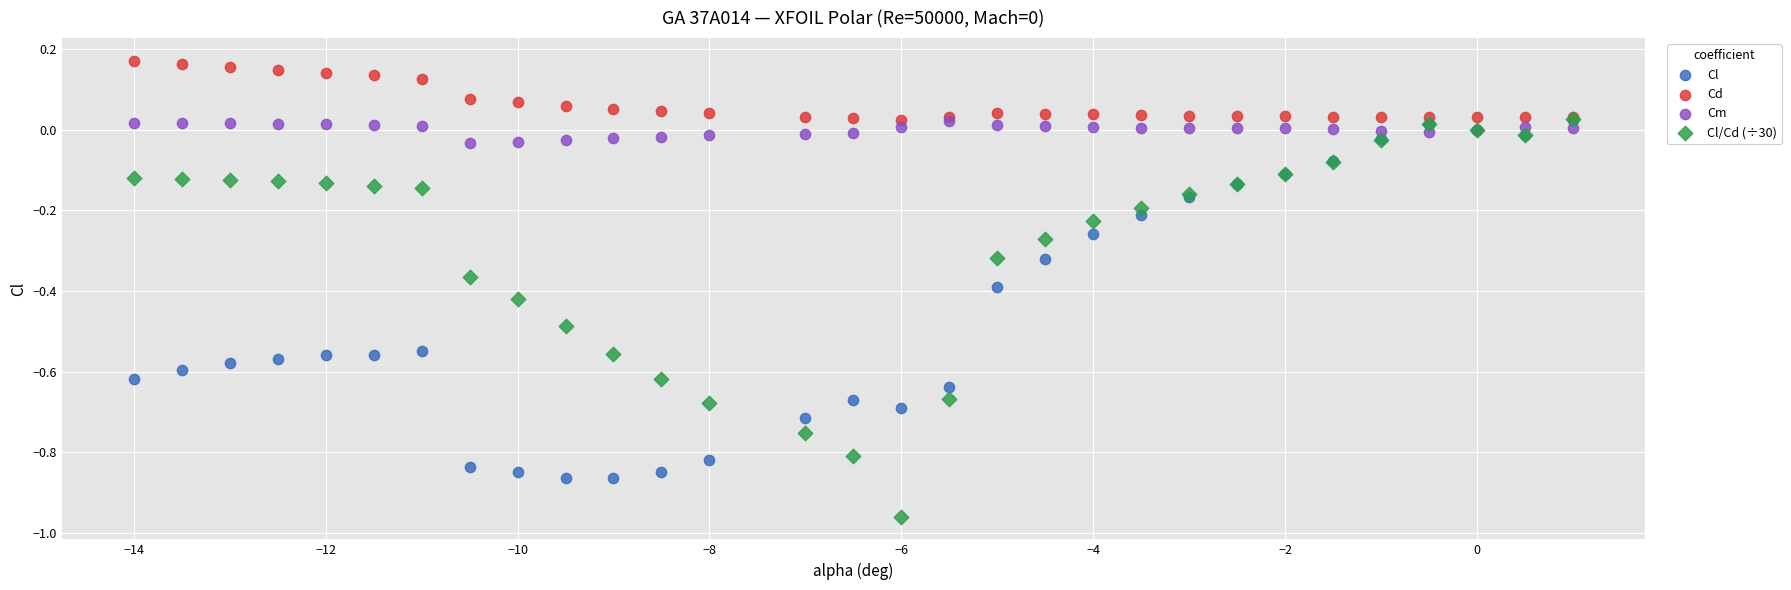

Which series reaches the maximum Y coordinate?

Cd